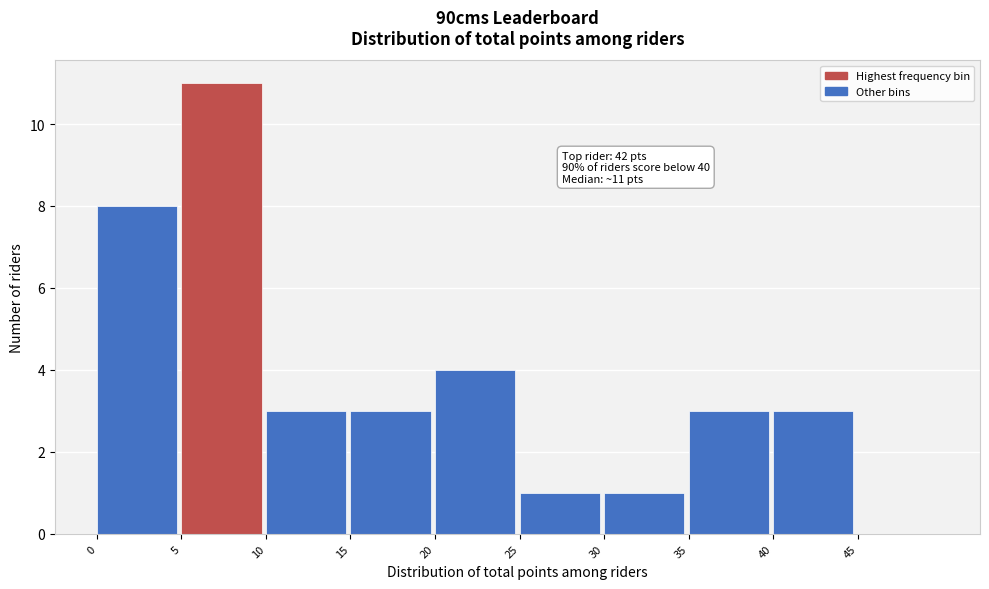

Over which range of the x-axis is the bar tallest?

5 to 10